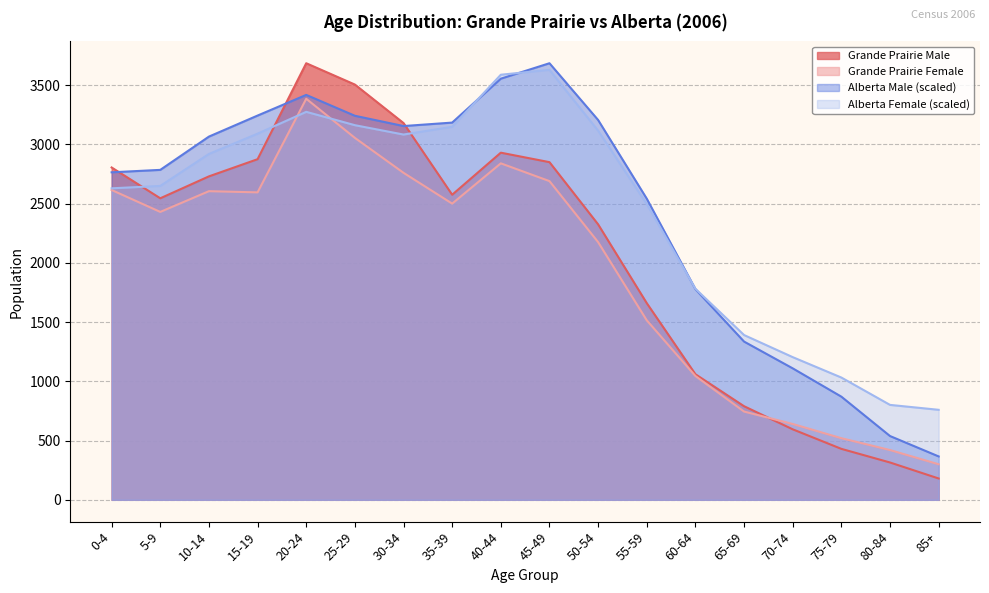

Which series changed the most between 20-24 and 80-84?

Grande Prairie Male